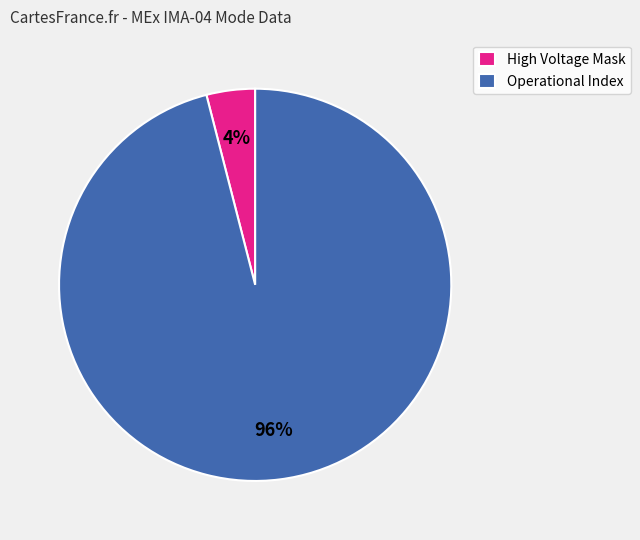

Is it true that Operational Index is 82% of the pie?

False